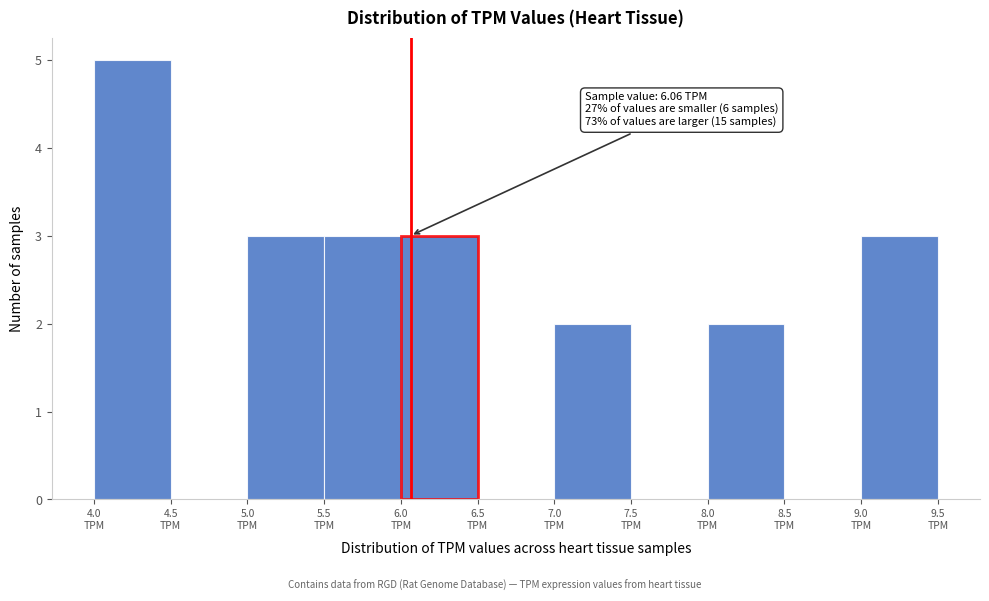

Over which range of the x-axis is the bar tallest?

4.0 to 4.5